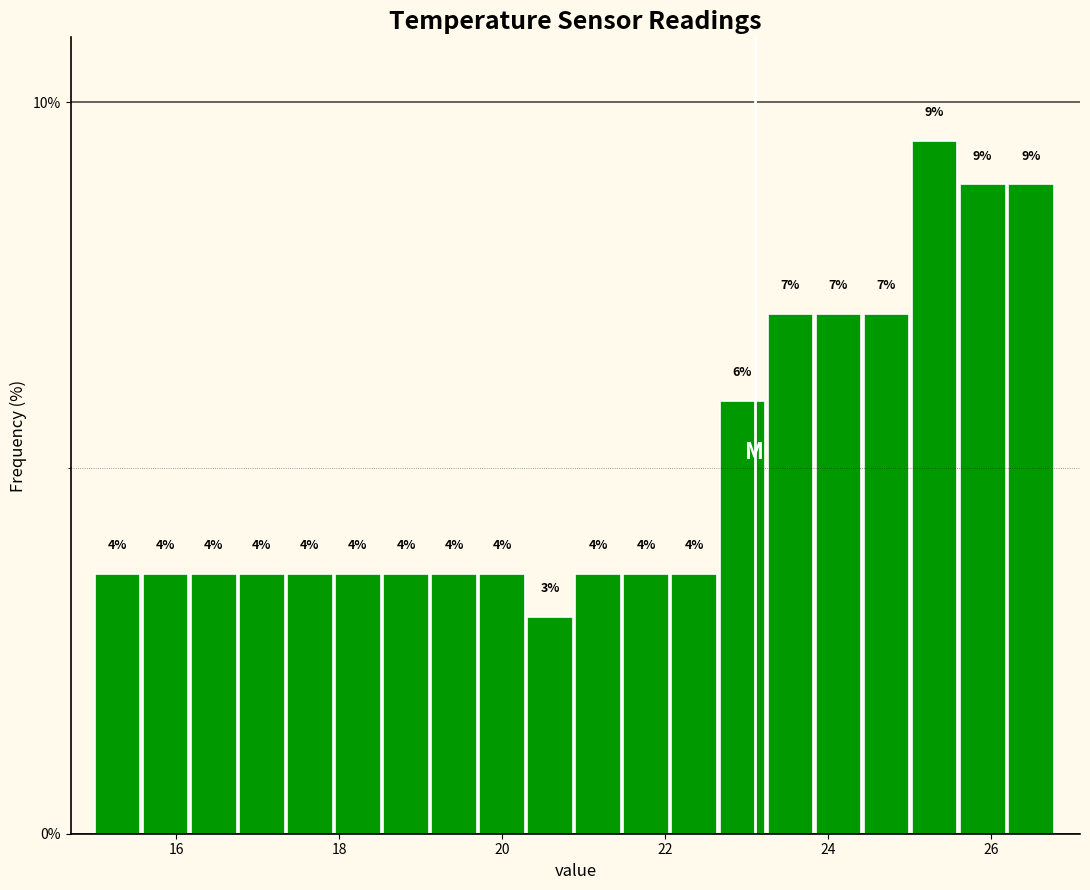

Read against the x-axis, roughly where is the centre of the tallest bar?

25.4